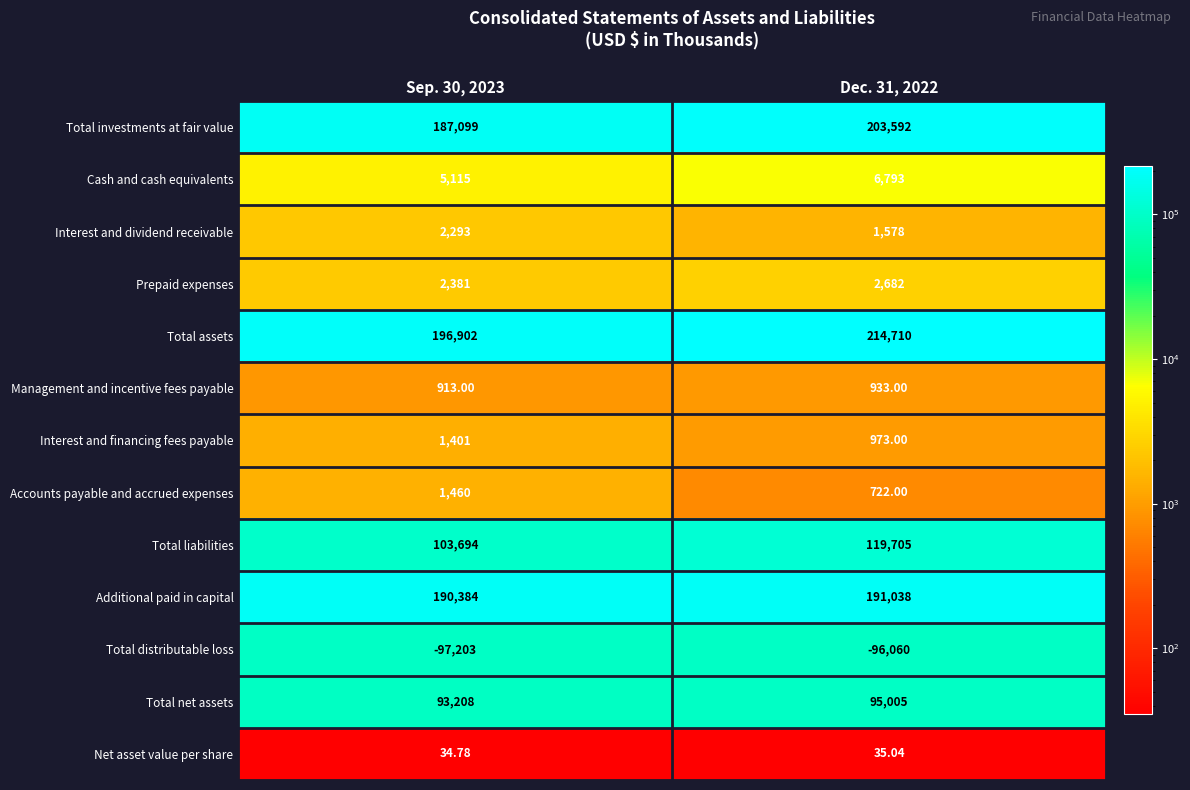

What is the total value across all series at Sep. 30, 2023?

687681.8